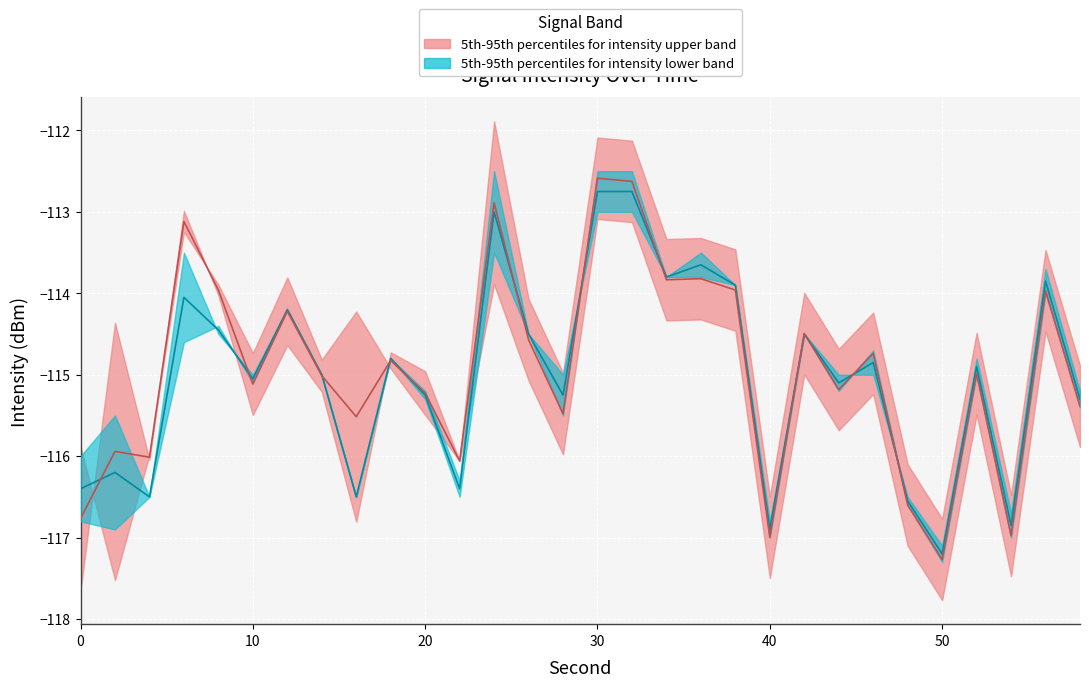

True or false: intensity_upper has more than 1 interior local peaks.

True